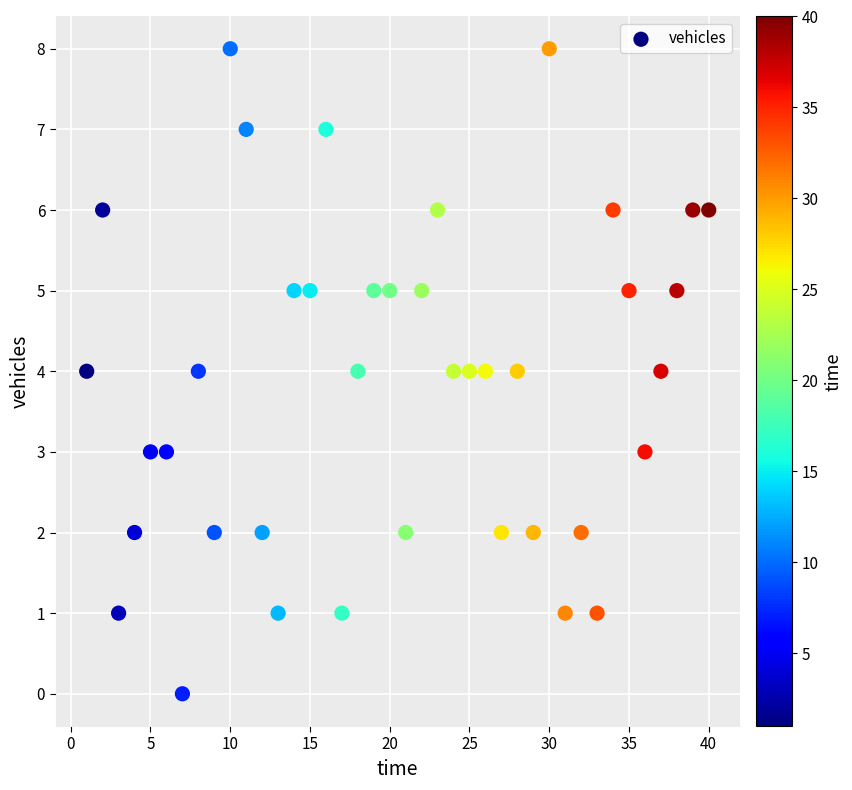

What is the range of Y values (max minus min)?

8